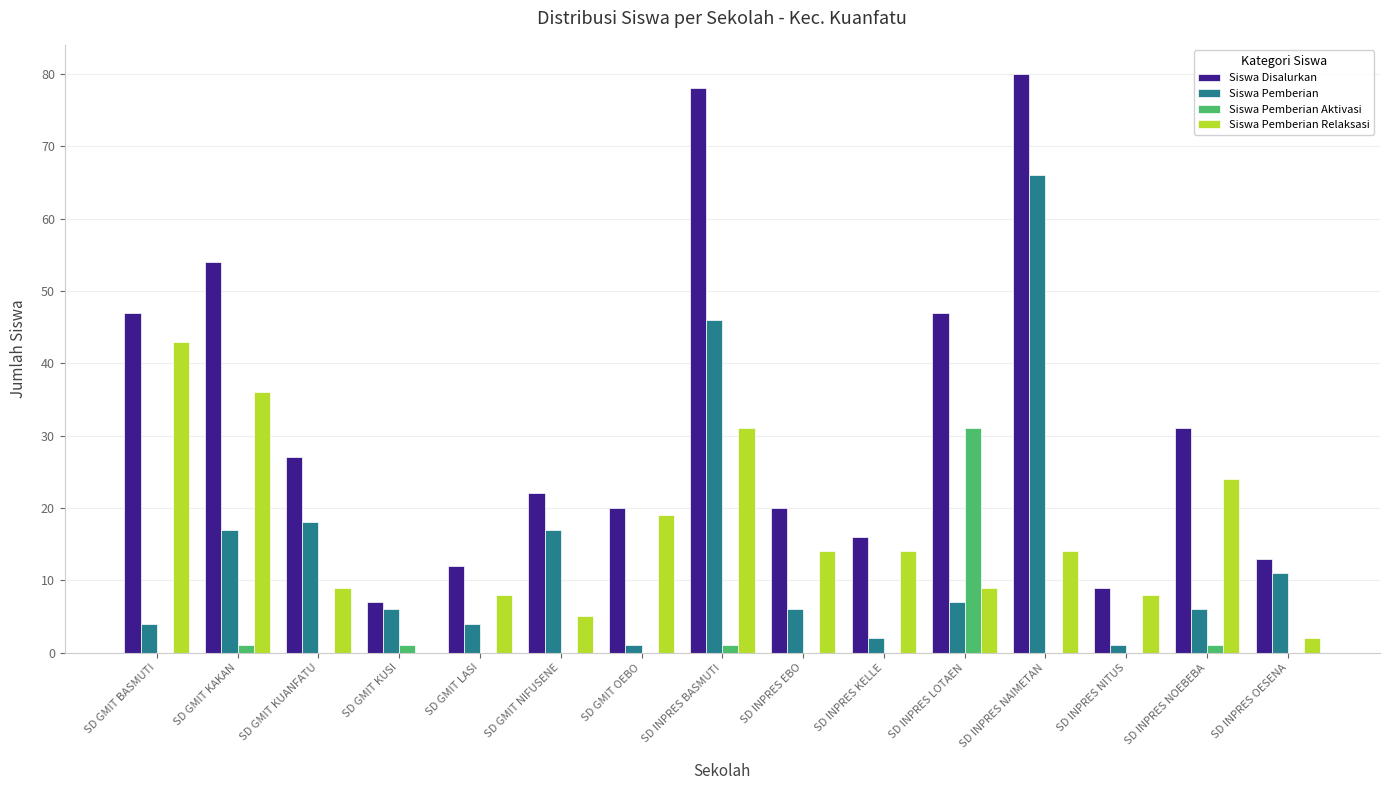

Read the Siswa Disalurkan value at SD GMIT NIFUSENE, to the nearest 10.

20